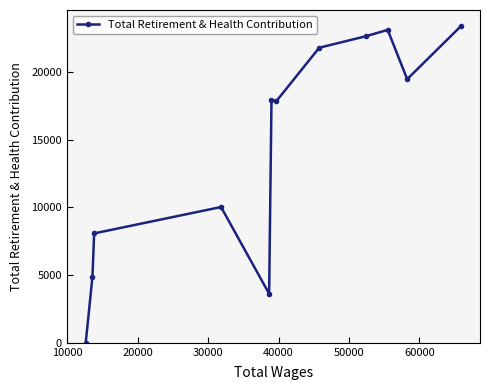

What is the difference between the maximum and second lowest values?

19797